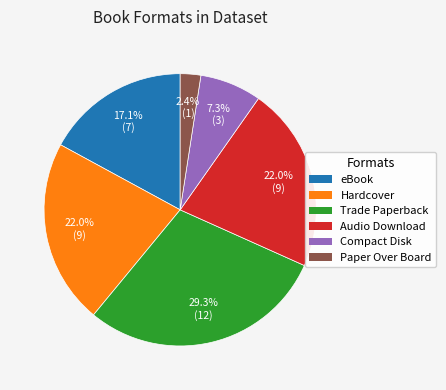

To the nearest percent, what portion does Paper Over Board represent?

2%